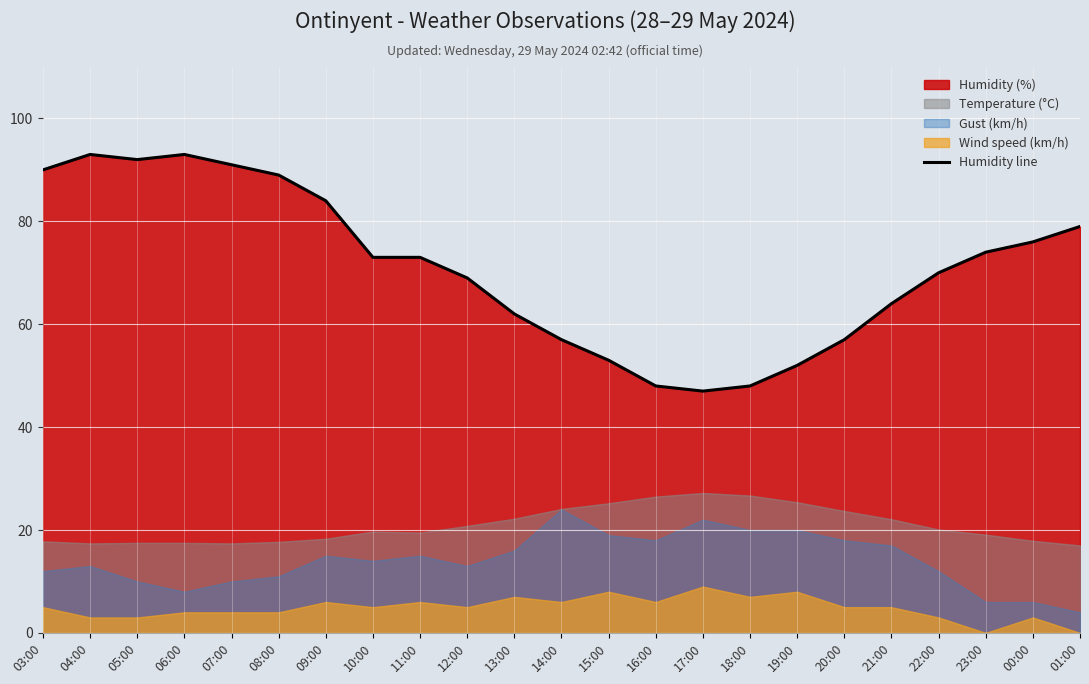

What value does the data have at 12:00?

69